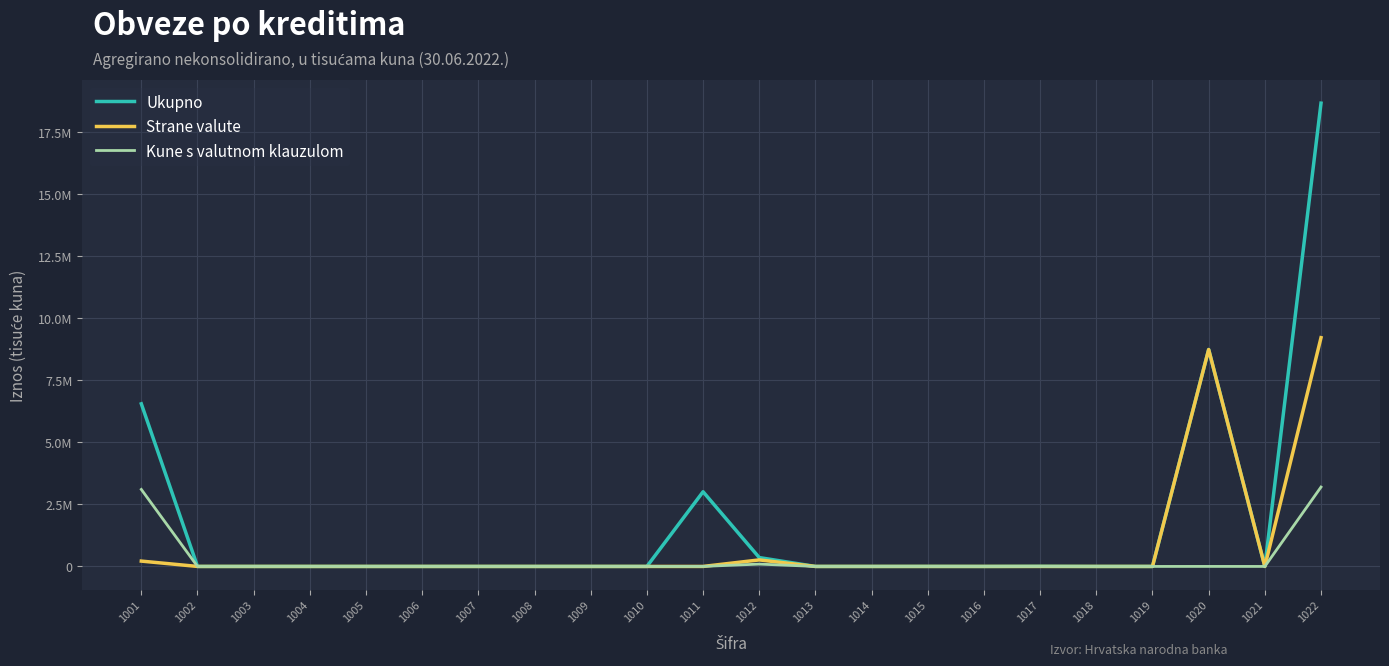

What is the difference between the maximum and second lowest values in the Kune s valutnom klauzulom series?

3197880